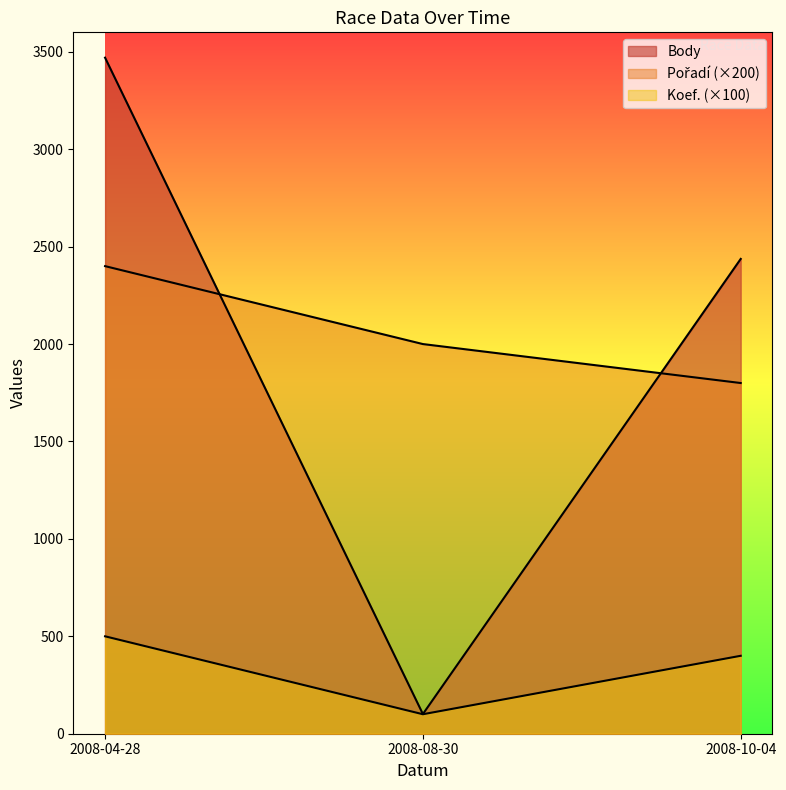

Reading left to right, transcribe all the data shown in this chart.

Koef.: 2008-04-28=500	2008-08-30=100	2008-10-04=400
Pořadí: 2008-04-28=2400	2008-08-30=2000	2008-10-04=1800
Body: 2008-04-28=3470	2008-08-30=101	2008-10-04=2437